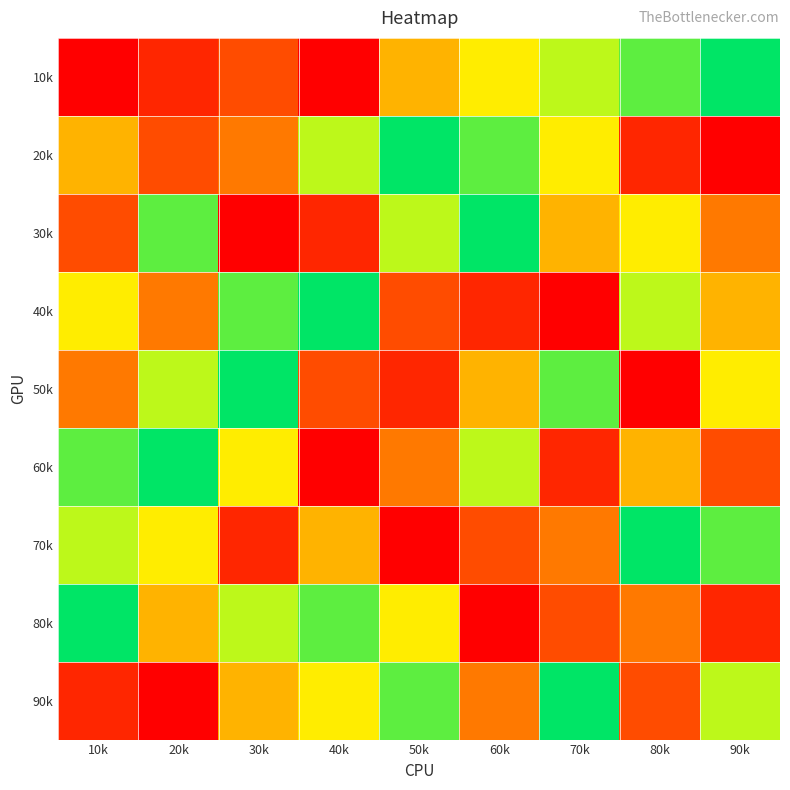

Which label corresponds to the smallest value in the chart?

10k